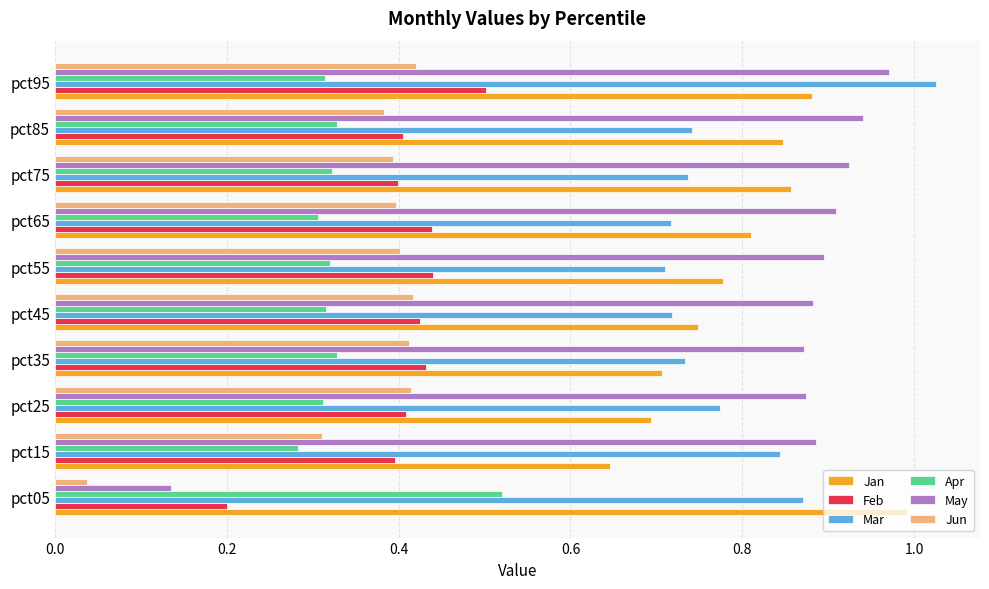

Which category has the highest value across all series?

pct95